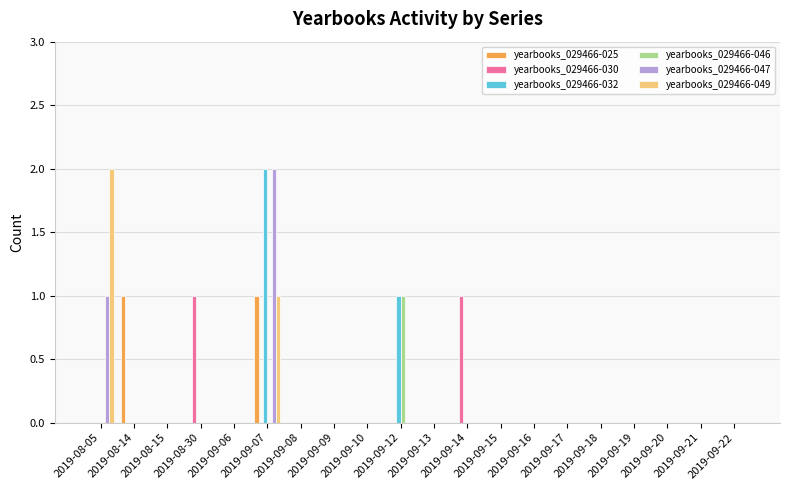

How many groups of bars are there?

20